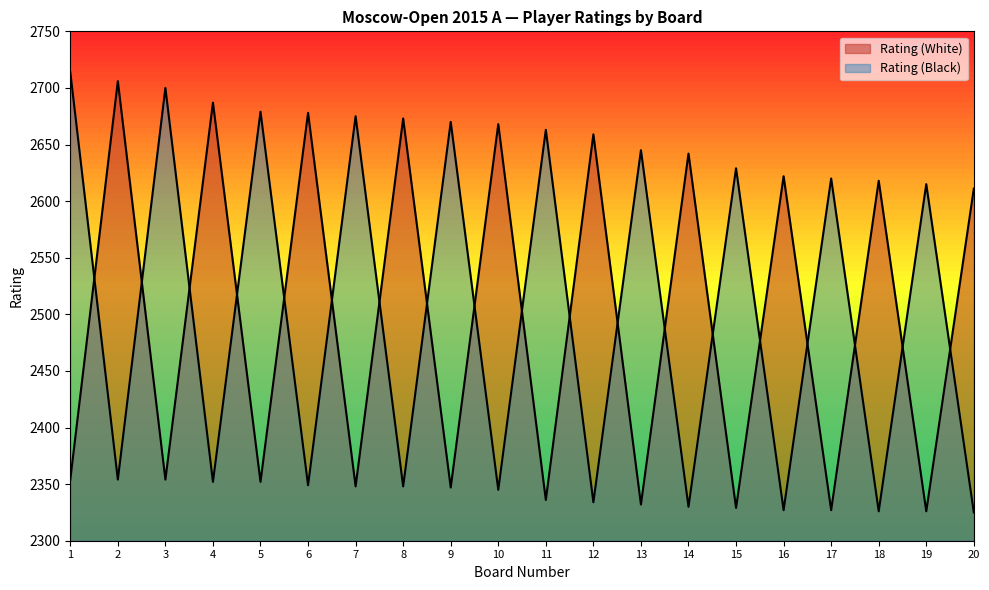

True or false: Rating (Black) has a value of 2700 at 3.

True